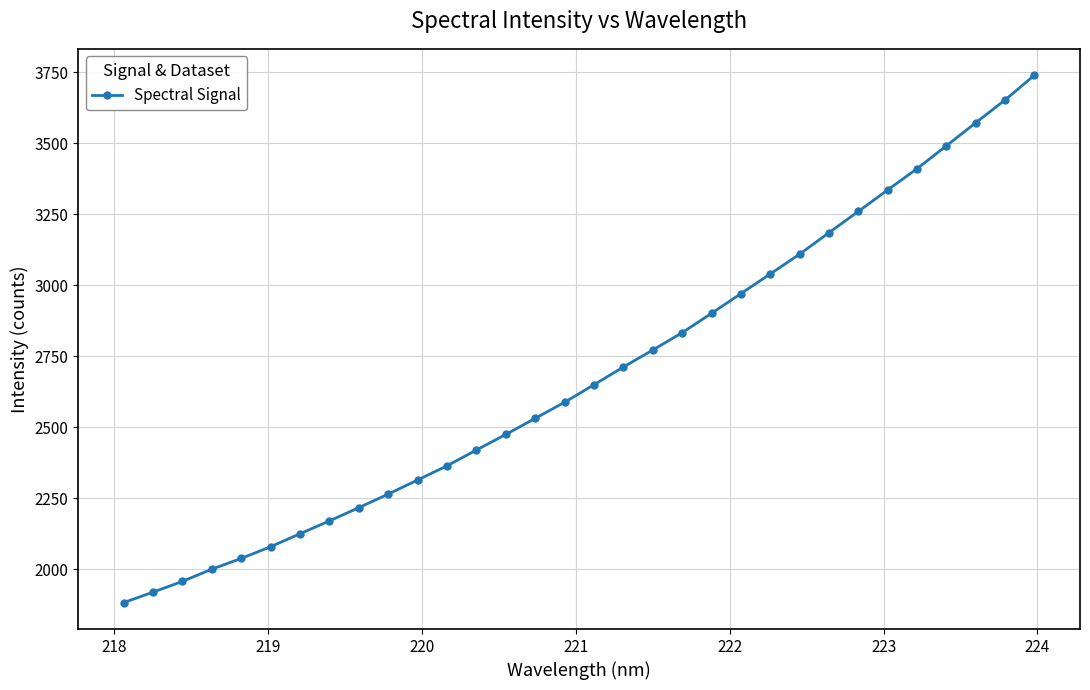

What is the smallest value displayed?

1883.1